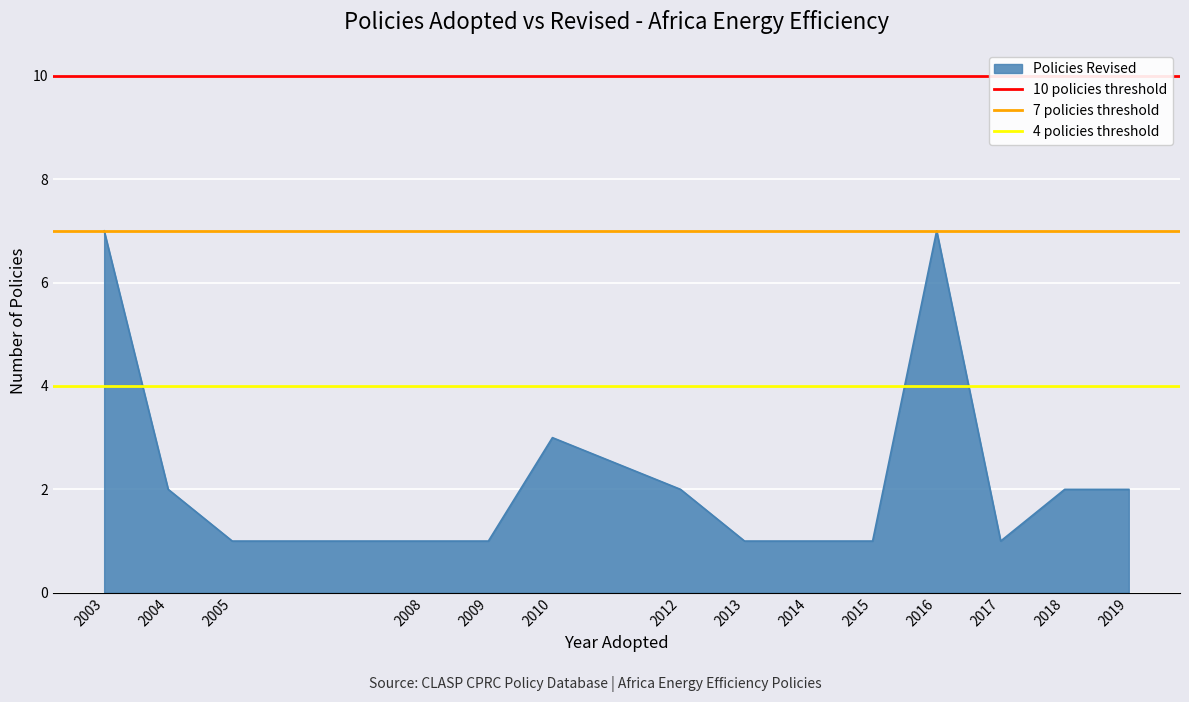

True or false: Policies Revised has a value of 7 at 2003.

True